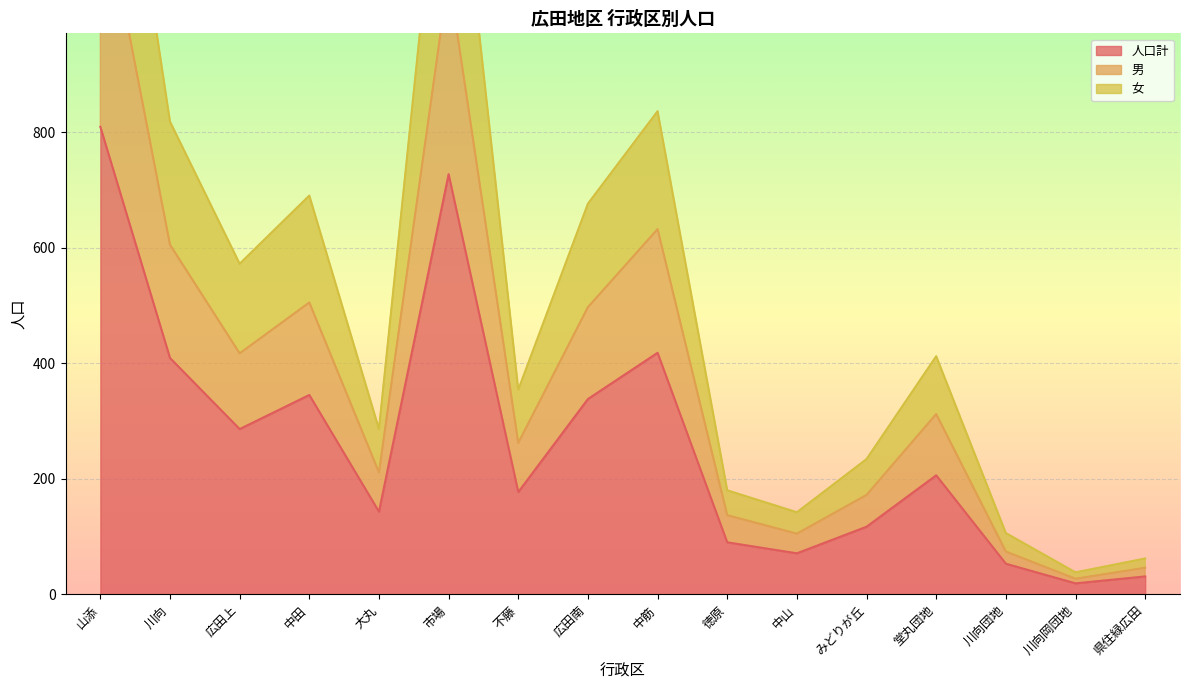

At which category does 男 reach its first local valley?

広田上